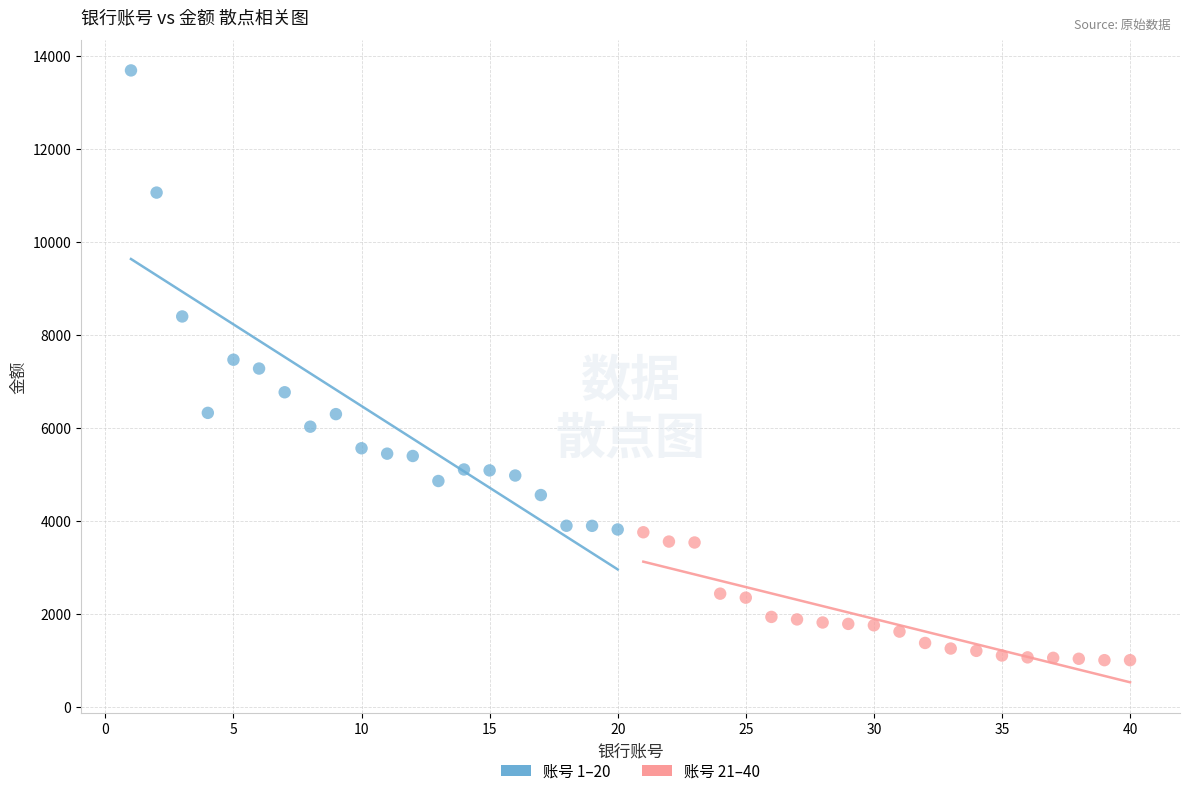

What are all the series names shown in the legend?

账号 1–20, 账号 21–40